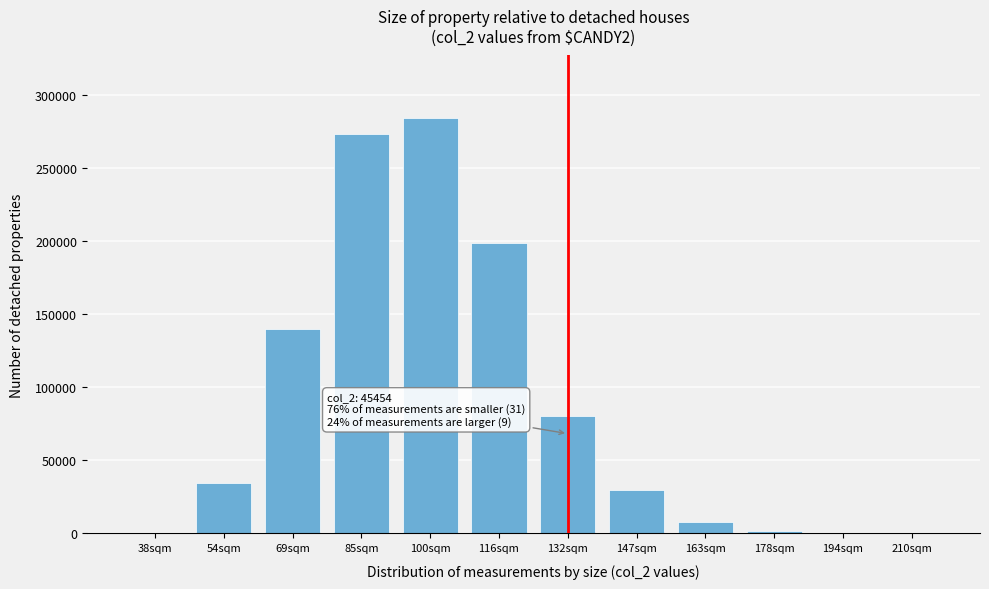

The value at 69sqm is 33035. True or false?

False